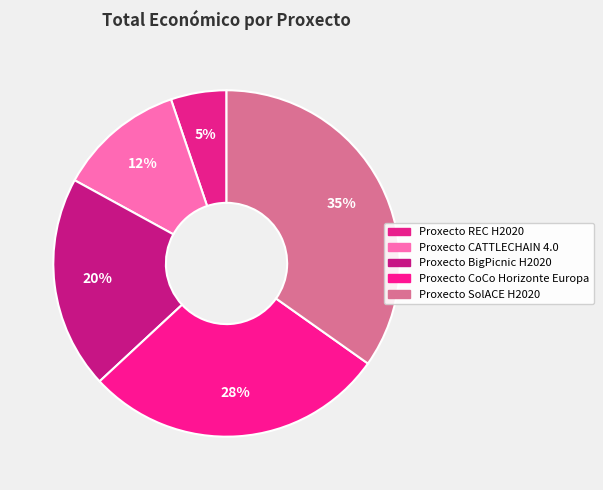

Does any single category account for the majority?

No